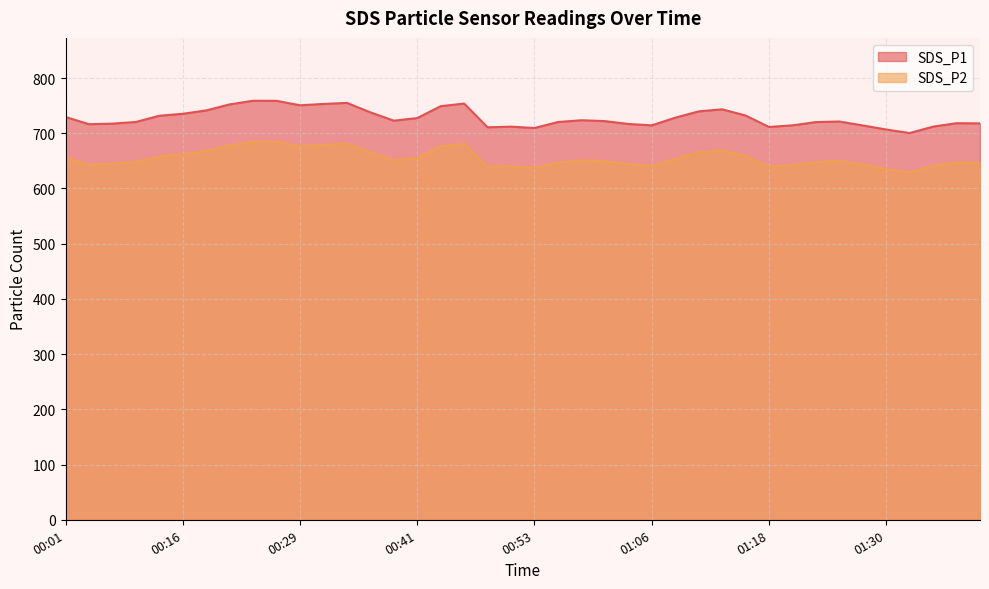

Between 00:04 and 00:24, which is larger?

00:24